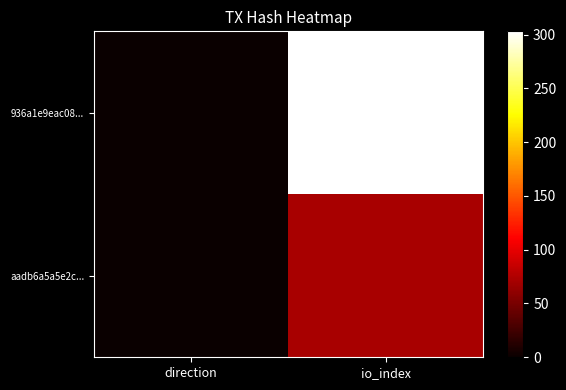

Reading left to right, what are all the values shown in this chart?

936a1e9eac08...: direction=0	io_index=303
aadb6a5a5e2c...: direction=1	io_index=72